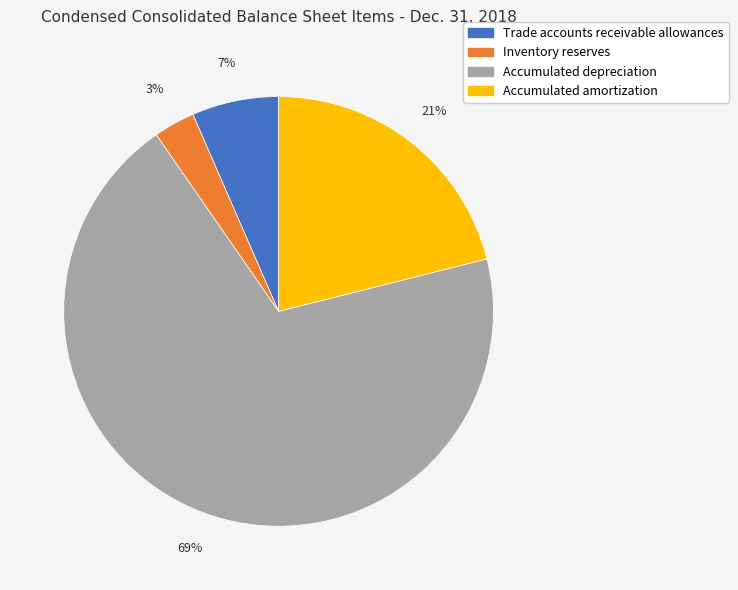

Rank the categories by value from highest to lowest.

Accumulated depreciation, Accumulated amortization, Trade accounts receivable allowances, Inventory reserves